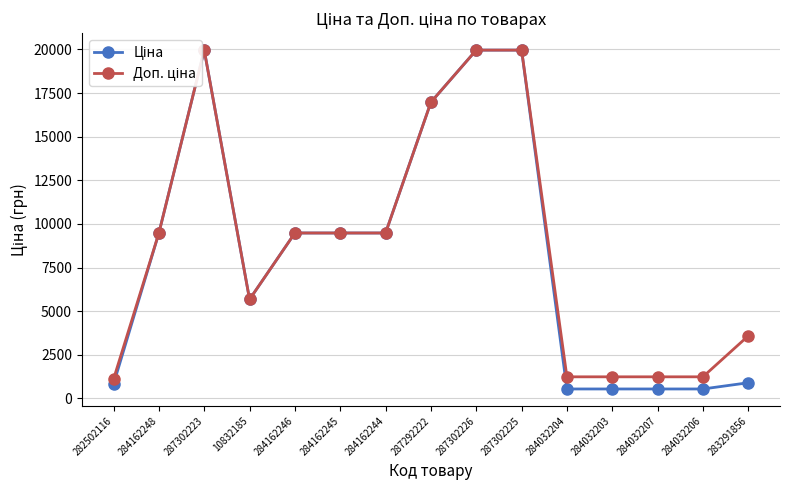

What is the sum of the Доп. ціна values at 287302223 and 284032206?

21199.6